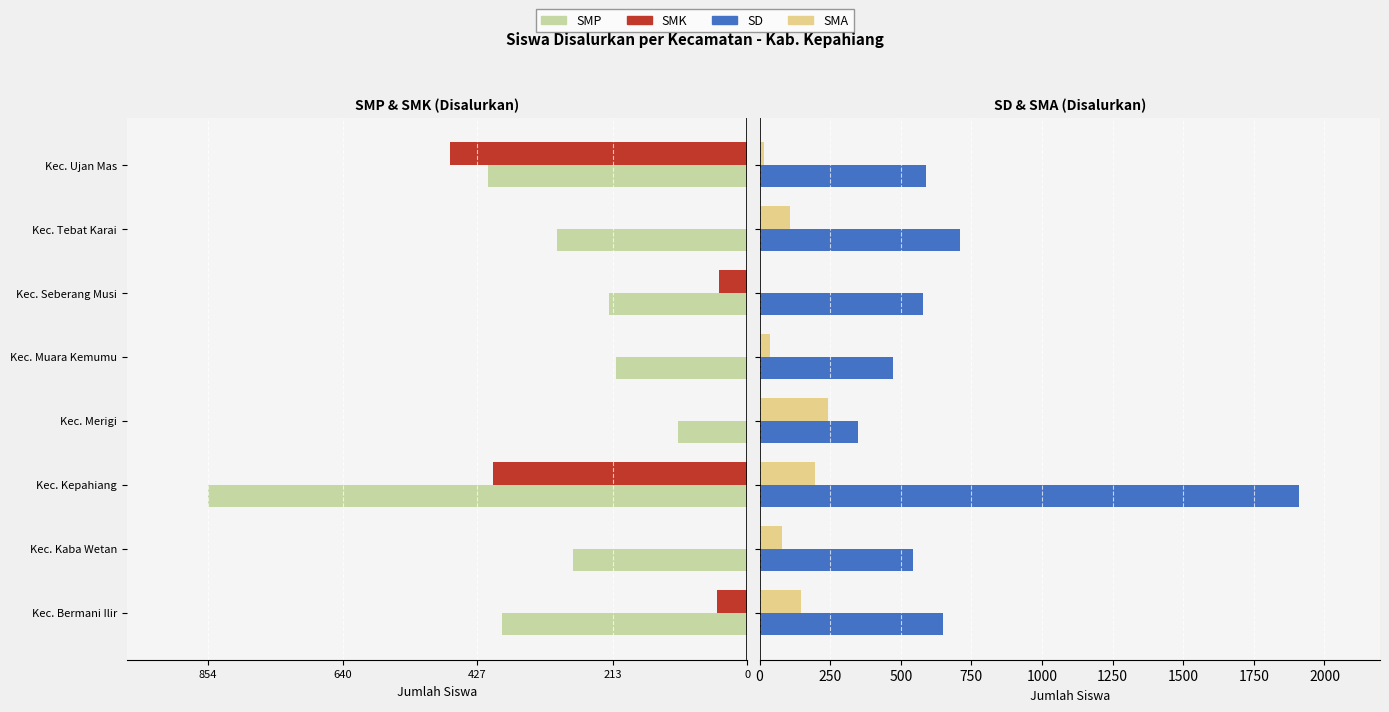

Which series has the widest spread of values?

SD Disalurkan